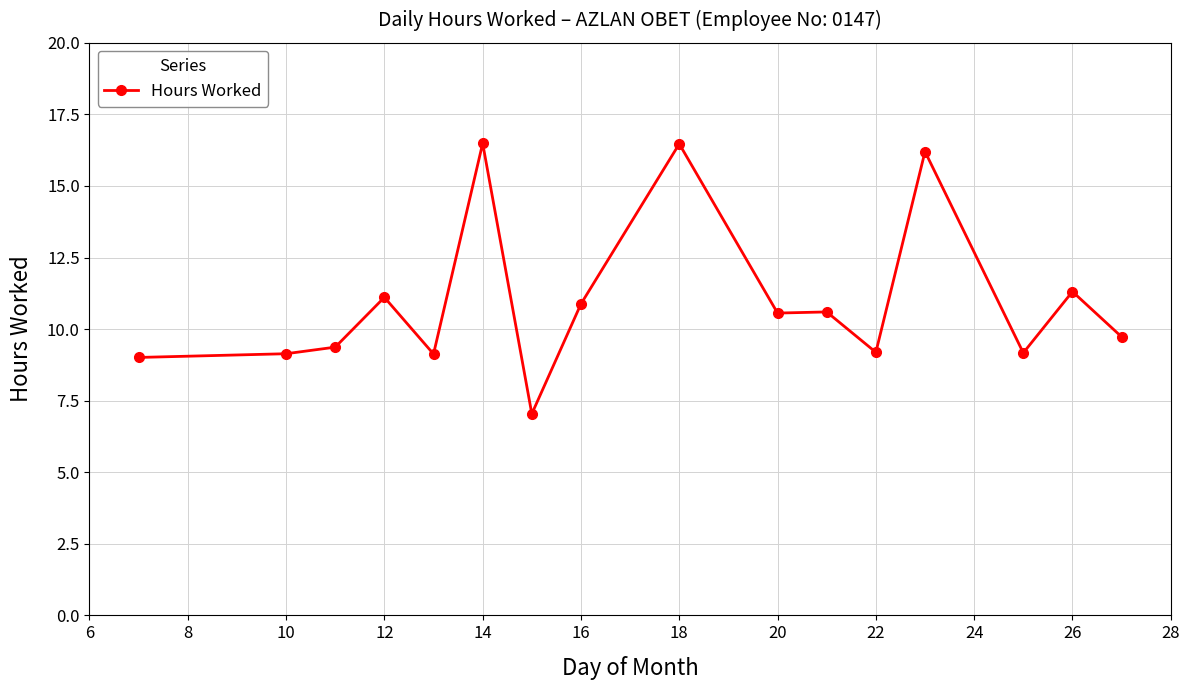

What is the sum of all values?

175.4